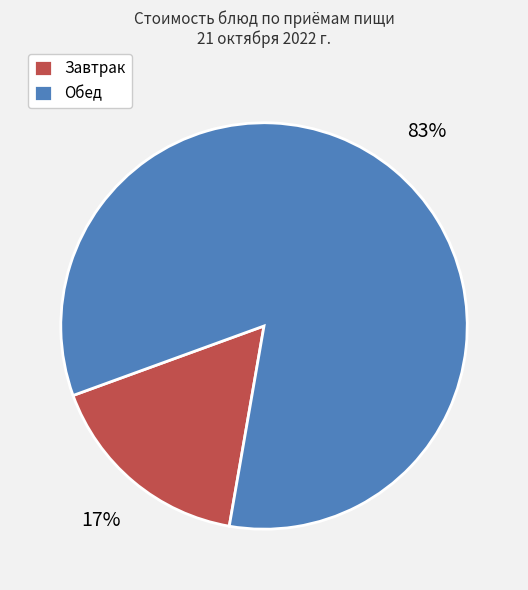

Combined, do Завтрак and Обед account for over 50%?

Yes